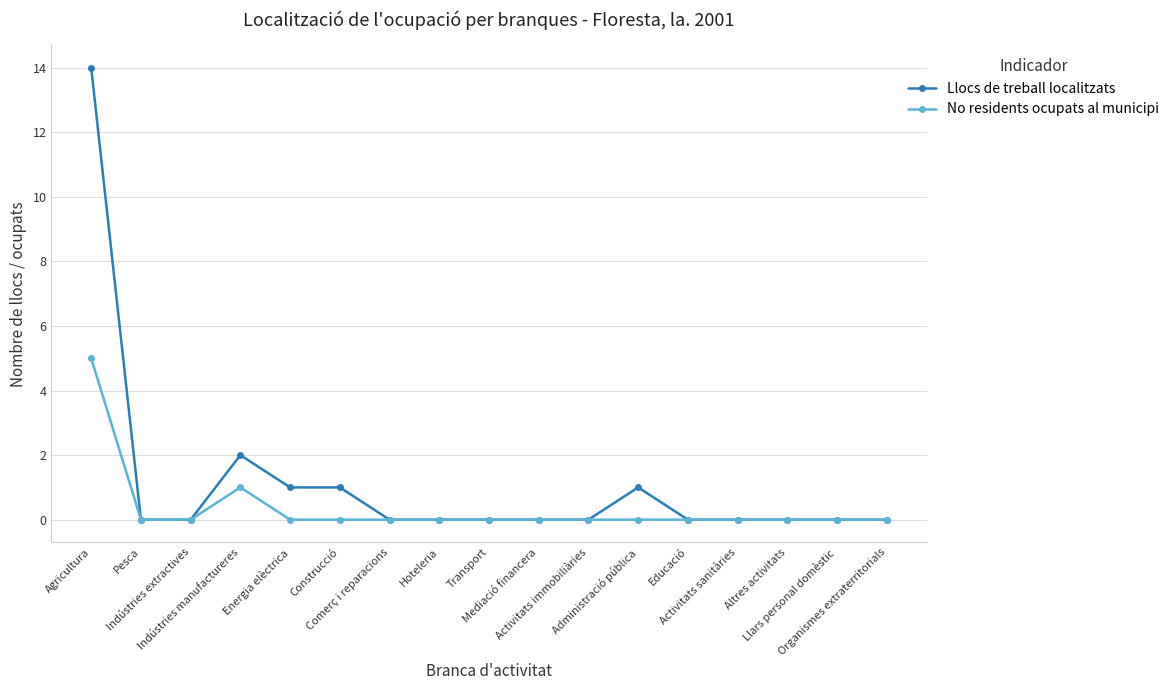

Is it true that No residents ocupats al municipi equals 5 at Agricultura?

True